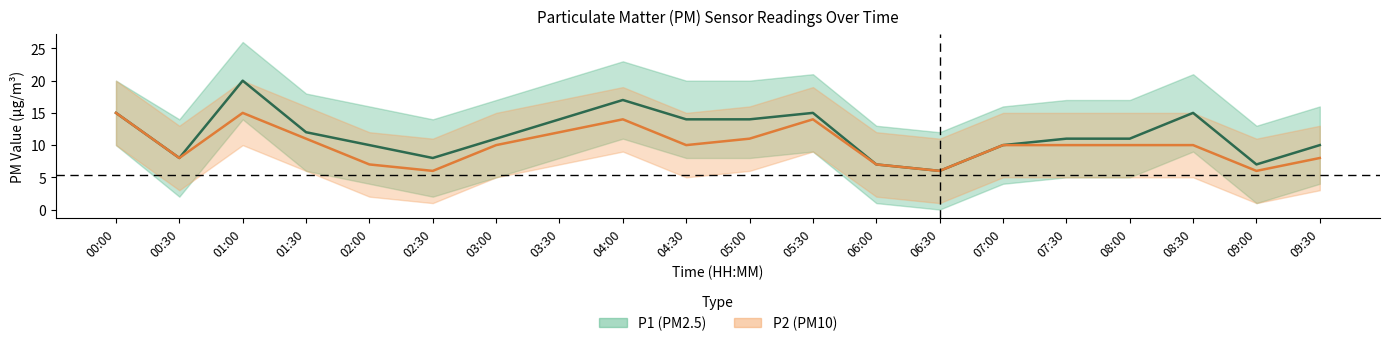

Which has a higher value, 03:30 or 02:00?

03:30